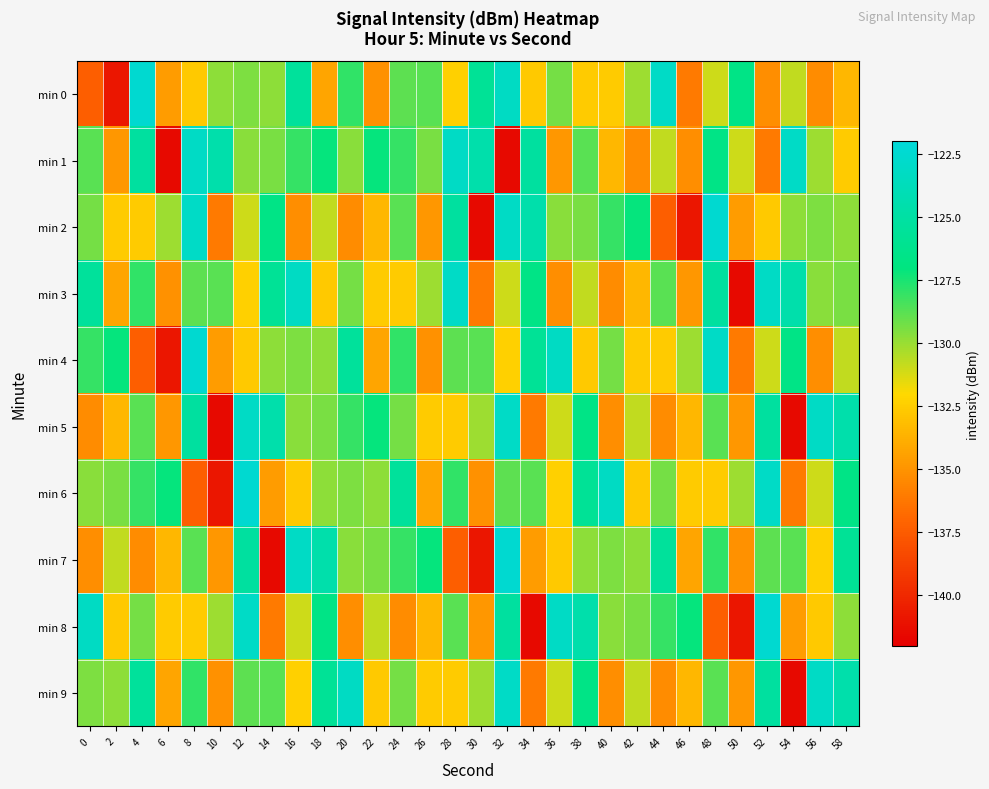

What is the total value across all series at 30?

-1327.7